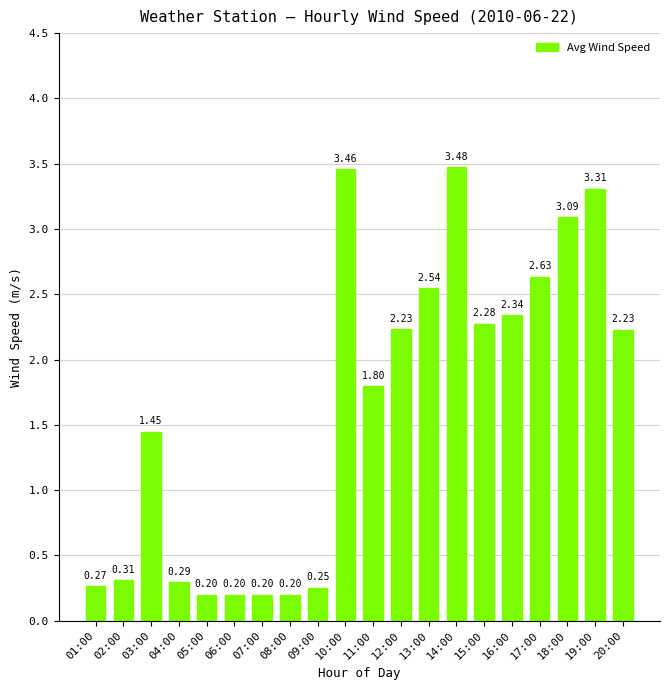

At which label is the value closest to 1?

03:00